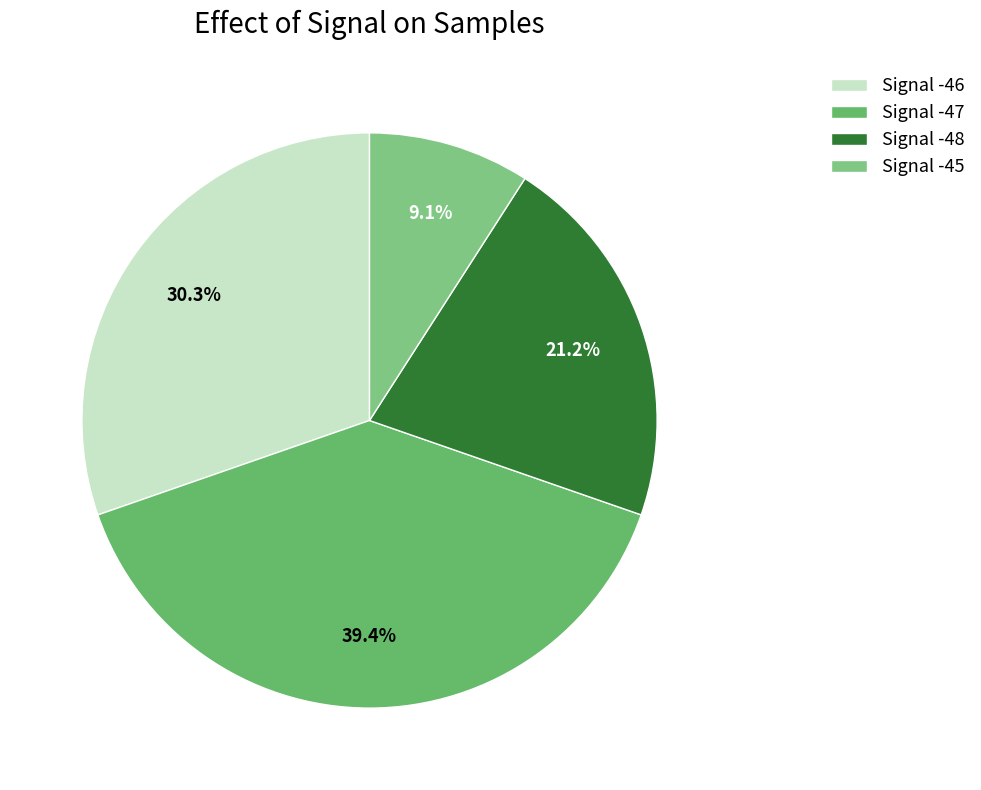

Count the number of slices in the pie.

4